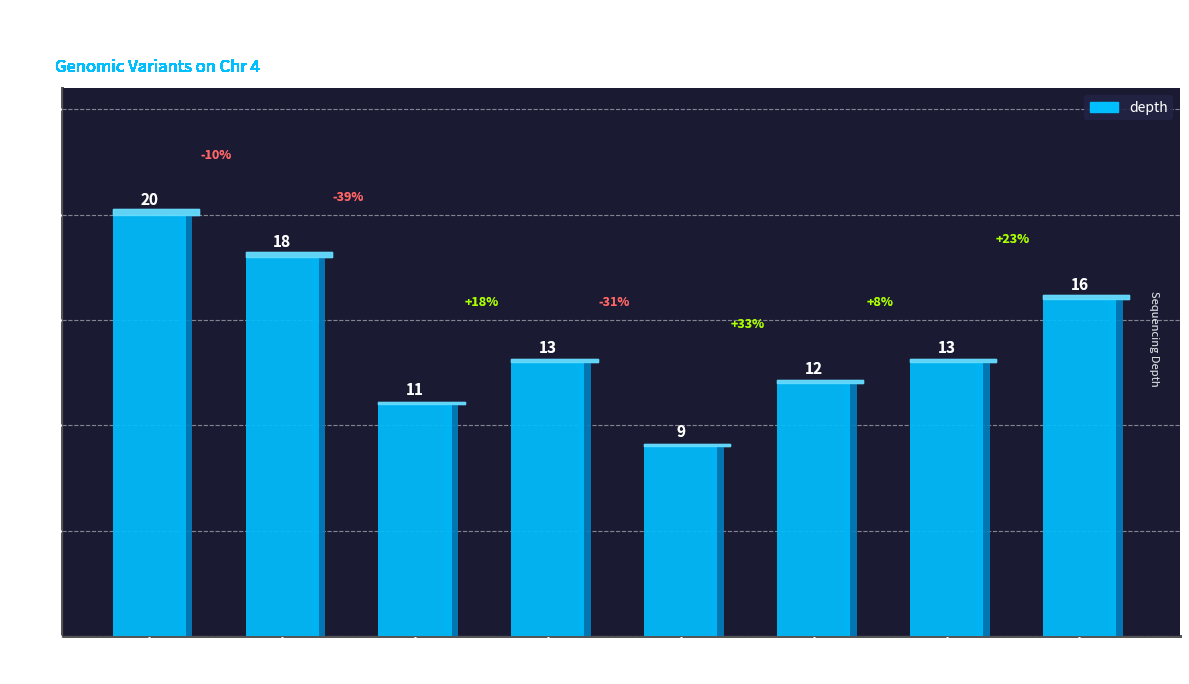

Reading left to right, what are all the values shown in this chart?

128089265=20	112875099=18	112875101=11	112875097=13	112875098=9	112875100=12	112875102=13	112875103=16